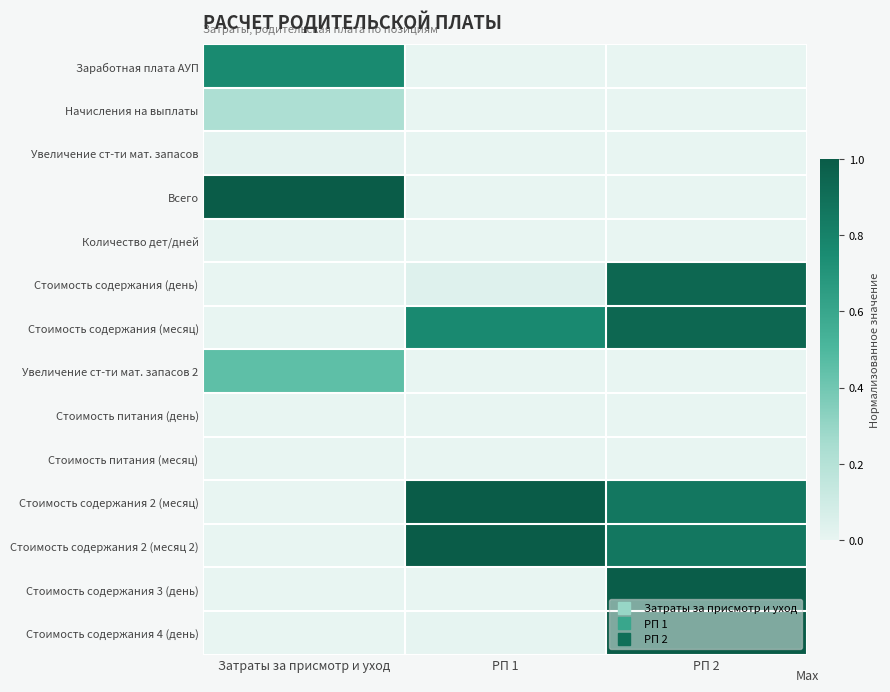

Reading right to left, extract all data points from this chart.

Заработная плата АУП: РП 2=0.0	РП 1=0.0	Затраты за присмотр и уход=0.8
Начисления на выплаты: РП 2=0.0	РП 1=0.0	Затраты за присмотр и уход=0.2
Увеличение ст-ти мат. запасов: РП 2=0.0	РП 1=0.0	Затраты за присмотр и уход=0.0
Всего: РП 2=0.0	РП 1=0.0	Затраты за присмотр и уход=1.0
Количество дет/дней: РП 2=0.0	РП 1=0.0	Затраты за присмотр и уход=0.0
Стоимость содержания (день): РП 2=0.9	РП 1=0.0	Затраты за присмотр и уход=0.0
Стоимость содержания (месяц): РП 2=0.9	РП 1=0.8	Затраты за присмотр и уход=0.0
Увеличение ст-ти мат. запасов 2: РП 2=0.0	РП 1=0.0	Затраты за присмотр и уход=0.5
Стоимость питания (день): РП 2=0.0	РП 1=0.0	Затраты за присмотр и уход=0.0
Стоимость питания (месяц): РП 2=0.0	РП 1=0.0	Затраты за присмотр и уход=0.0
Стоимость содержания 2 (месяц): РП 2=0.9	РП 1=1.0	Затраты за присмотр и уход=0.0
Стоимость содержания 2 (месяц 2): РП 2=0.9	РП 1=1.0	Затраты за присмотр и уход=0.0
Стоимость содержания 3 (день): РП 2=1.0	РП 1=0.0	Затраты за присмотр и уход=0.0
Стоимость содержания 4 (день): РП 2=1.0	РП 1=0.0	Затраты за присмотр и уход=0.0